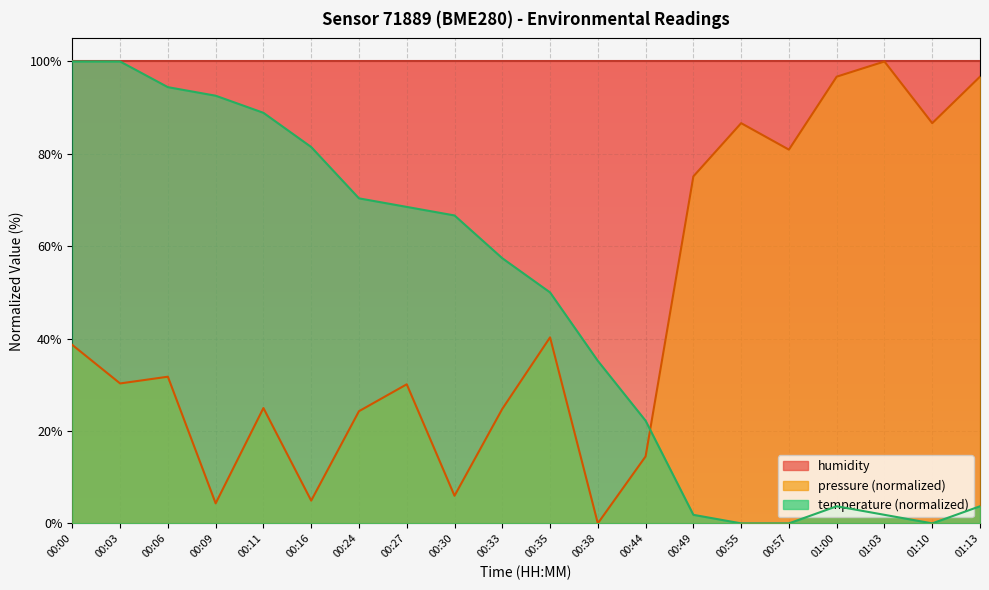

What is the label of the 13th point from the right?

00:27